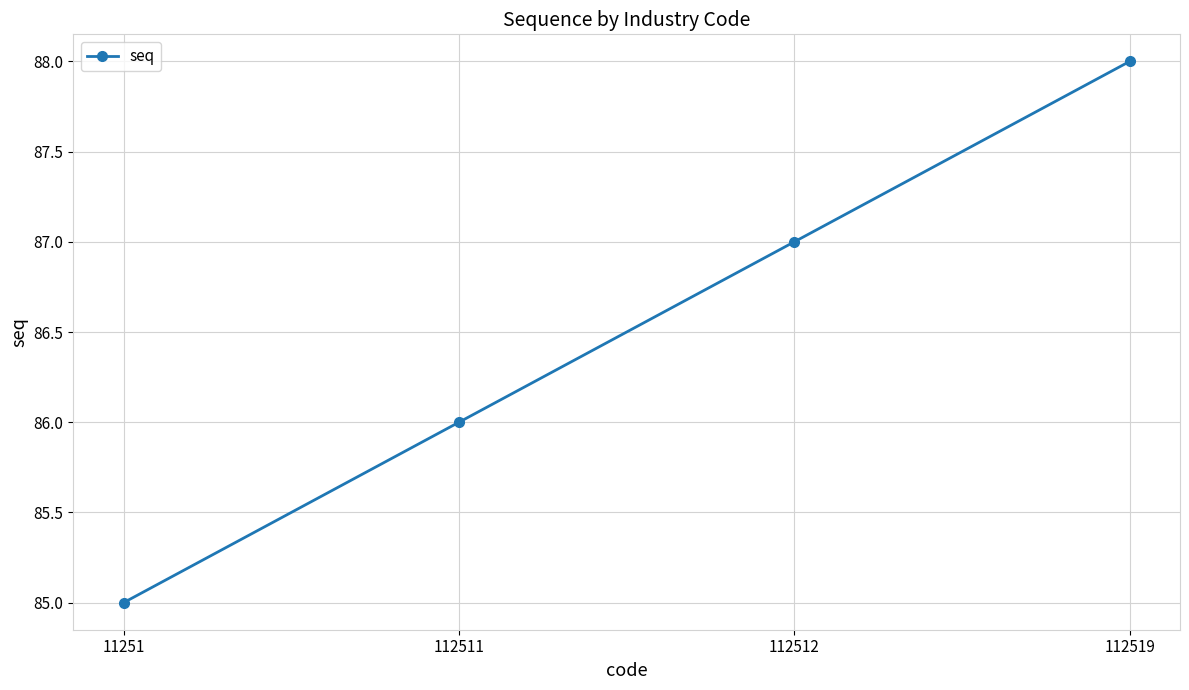

What is the sum of the values at 112519 and 112511?

174